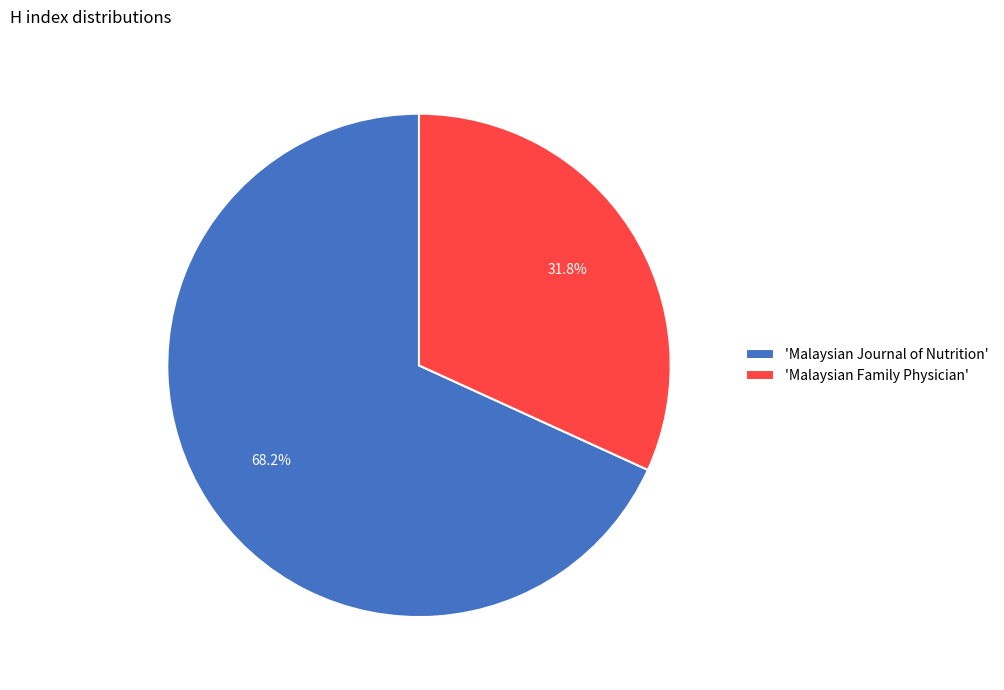

Which category has the smallest portion of the pie?

'Malaysian Family Physician'